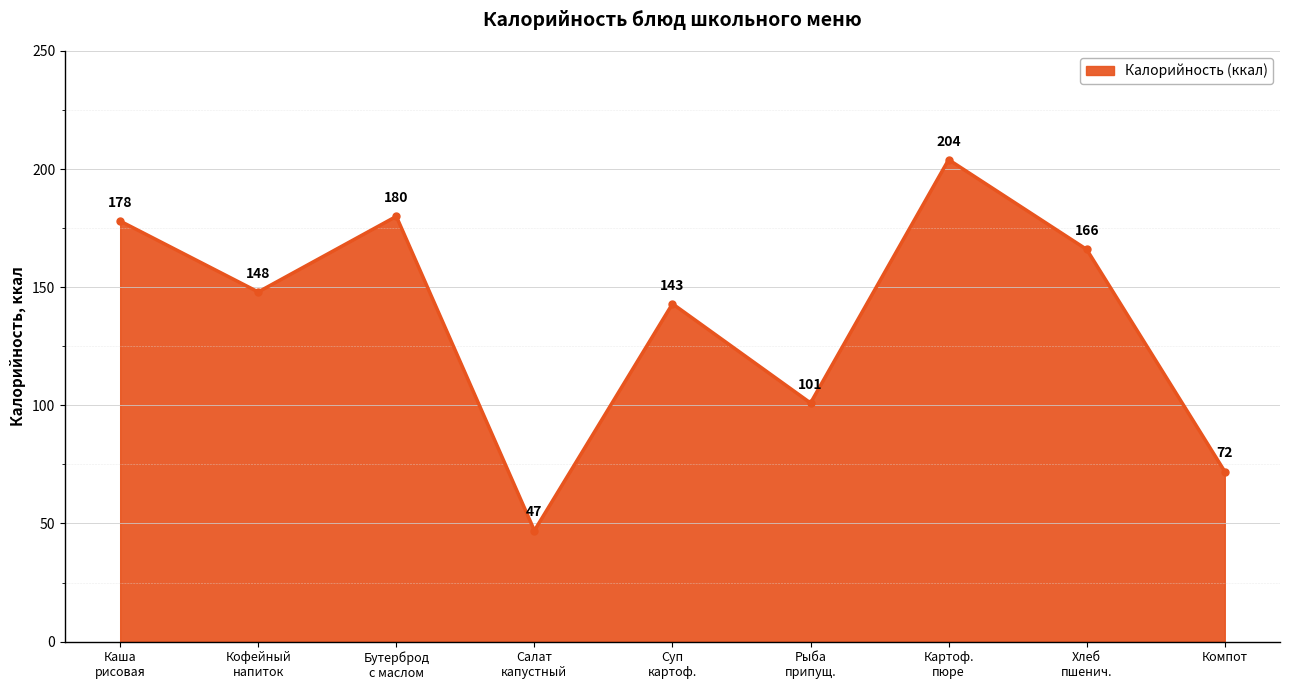

How many values are below 148?

4